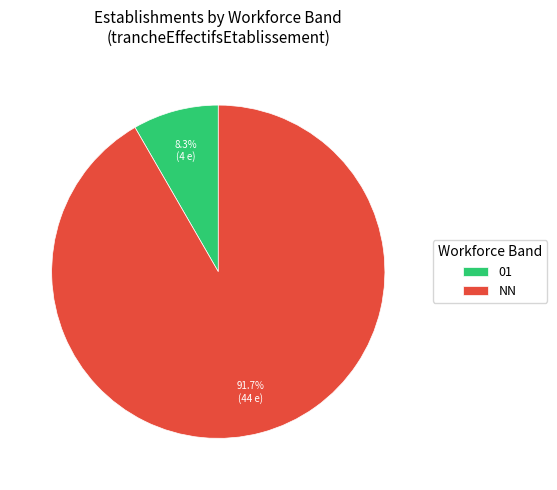

What percentage do NN and 01 together represent?

100.0%